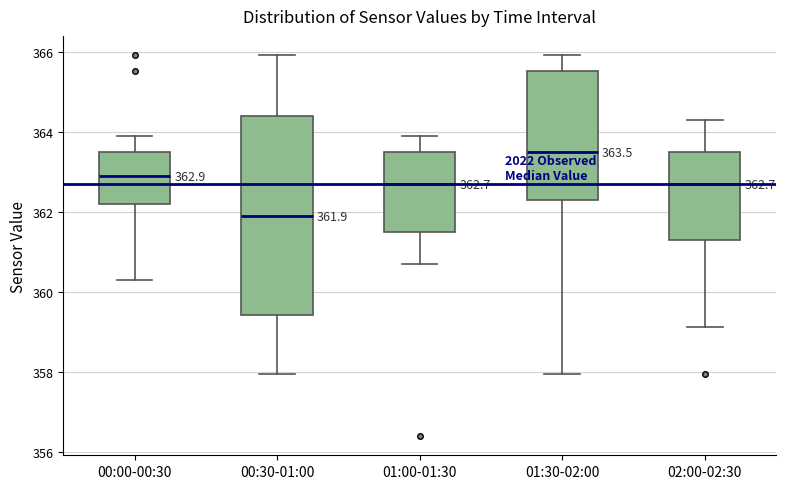

Which box's median line is the lowest?

00:30-01:00